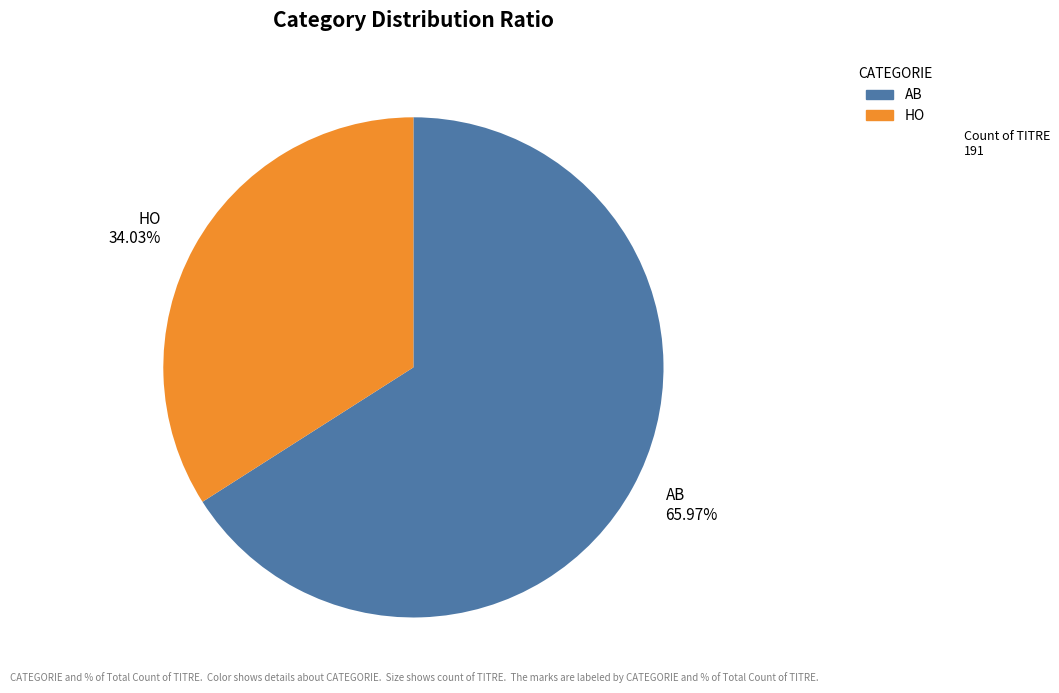

To the nearest percent, what is the combined percentage of HO and AB?

100%